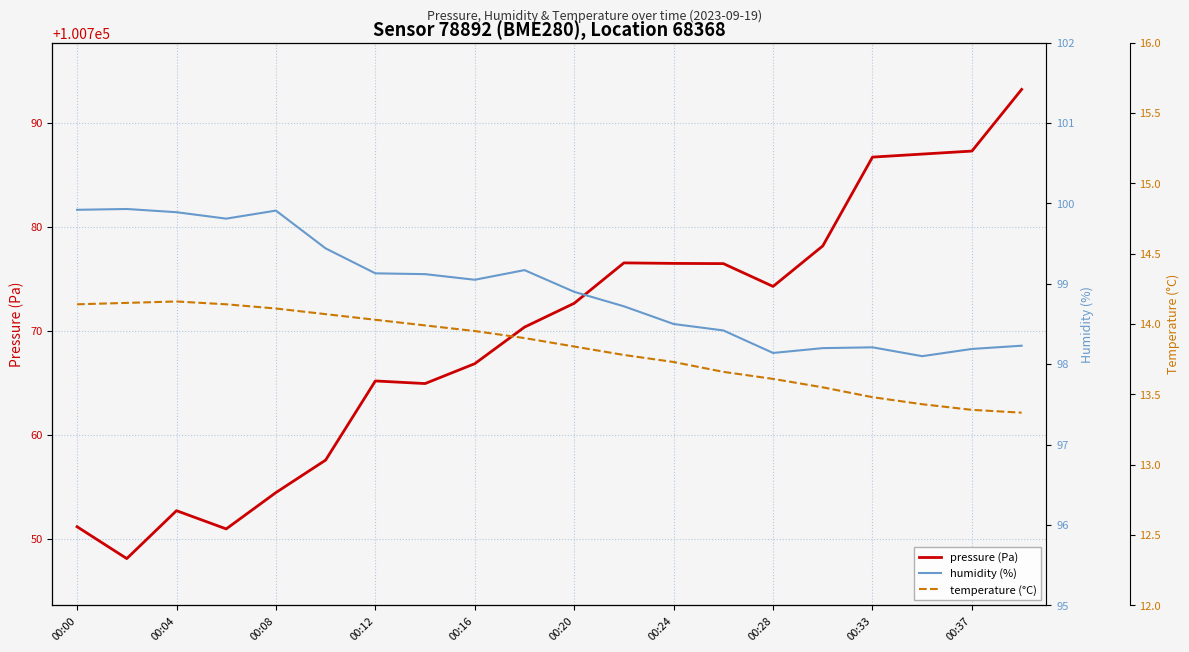

At which label does pressure (Pa) first exceed 100772?

00:20